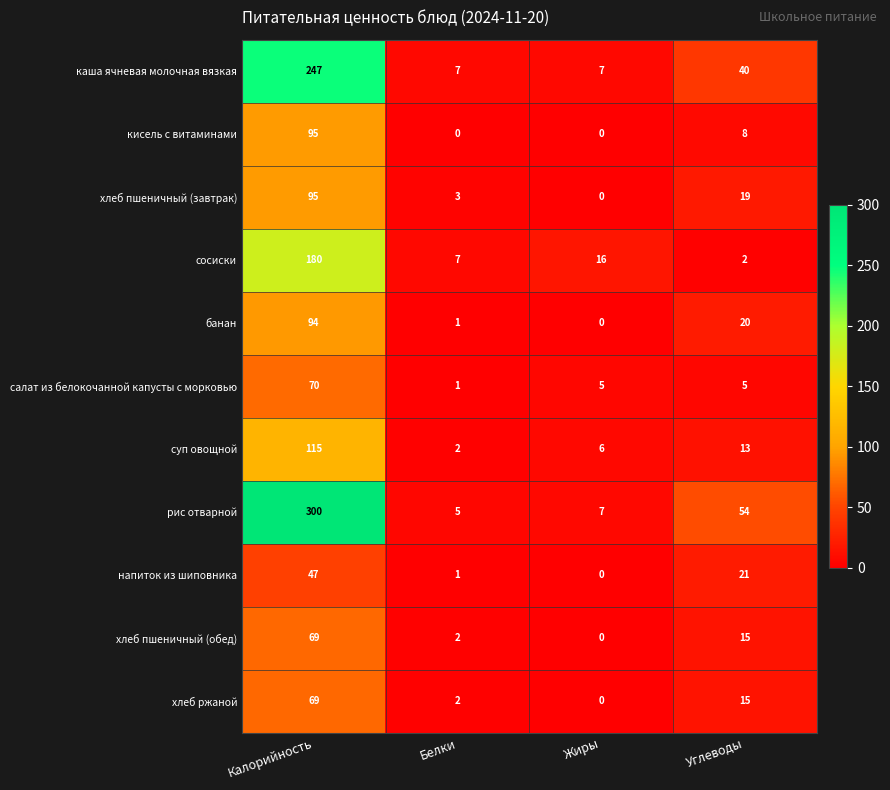

The value of рис отварной at Белки is 5. True or false?

True